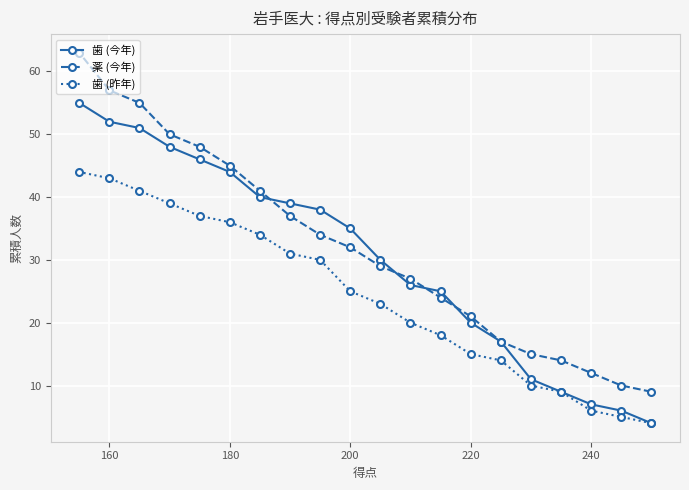

What is the difference between the maximum and minimum values in the 薬 (今年) series?

54